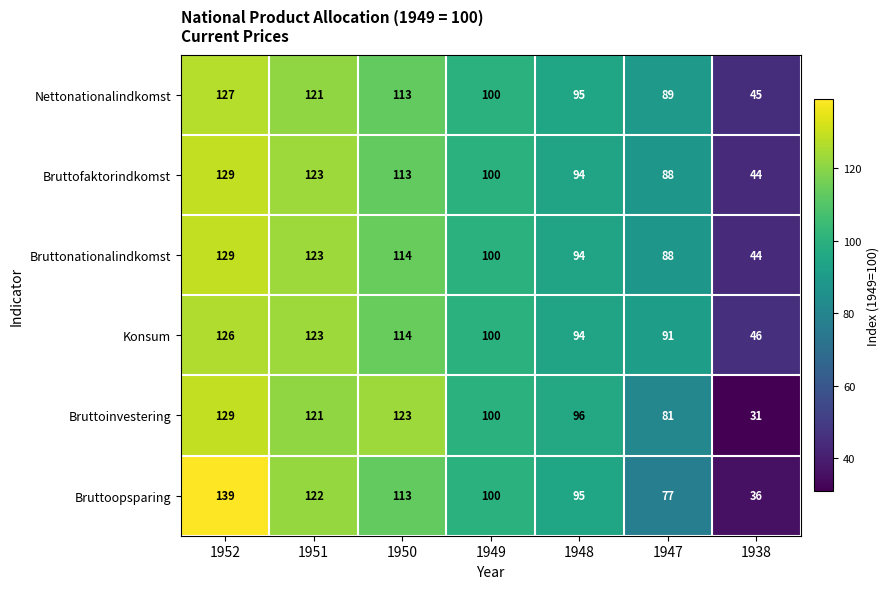

What is the average value of the Bruttoinvestering series?

97